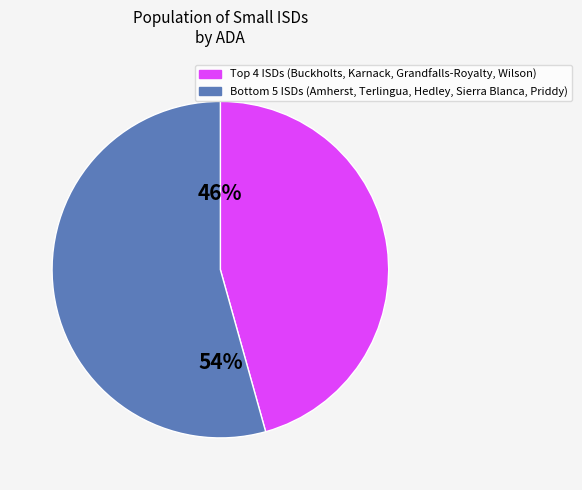

To the nearest percent, what is the average slice percentage?

50%